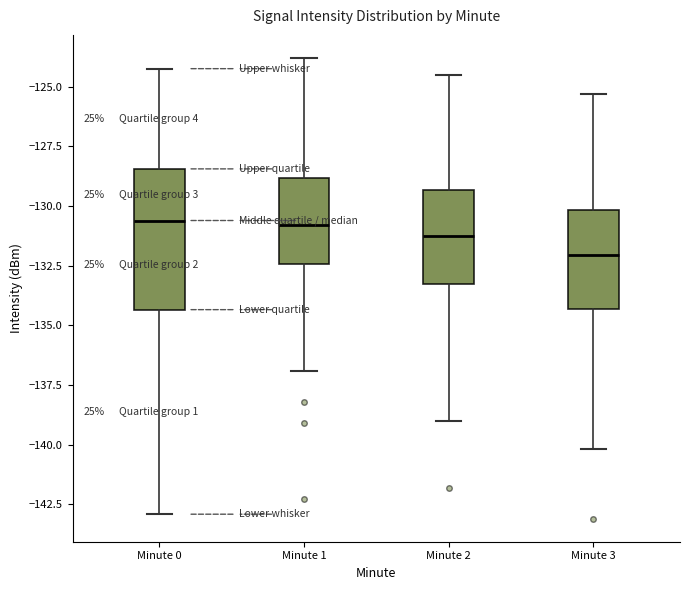

Reading left to right, read every box against the y-axis: the position of its median line, the range the box covers, and the ends of its whiskers. The values are not printed on the chart, so give them approximately, as read against the axis.

Minute 0: median -130.5, box -134.5 to -128.5, whiskers -143.0 to -124.0
Minute 1: median -131.0, box -132.5 to -129.0, whiskers -137.0 to -124.0
Minute 2: median -131.0, box -133.0 to -129.5, whiskers -139.0 to -124.5
Minute 3: median -132.0, box -134.5 to -130.0, whiskers -140.0 to -125.5